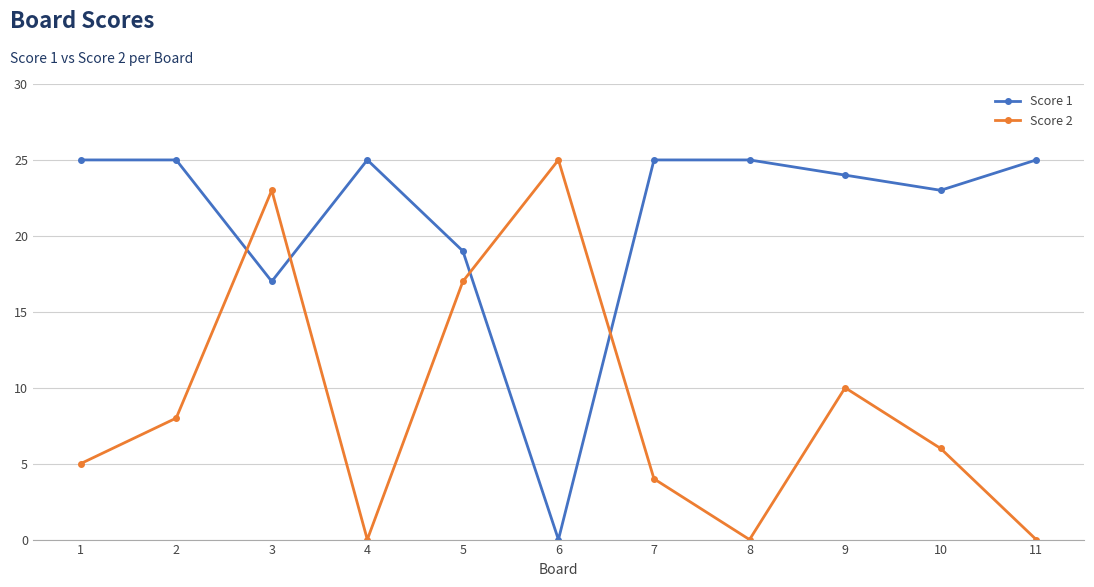

At which label is Score 2 closest to 12?

9